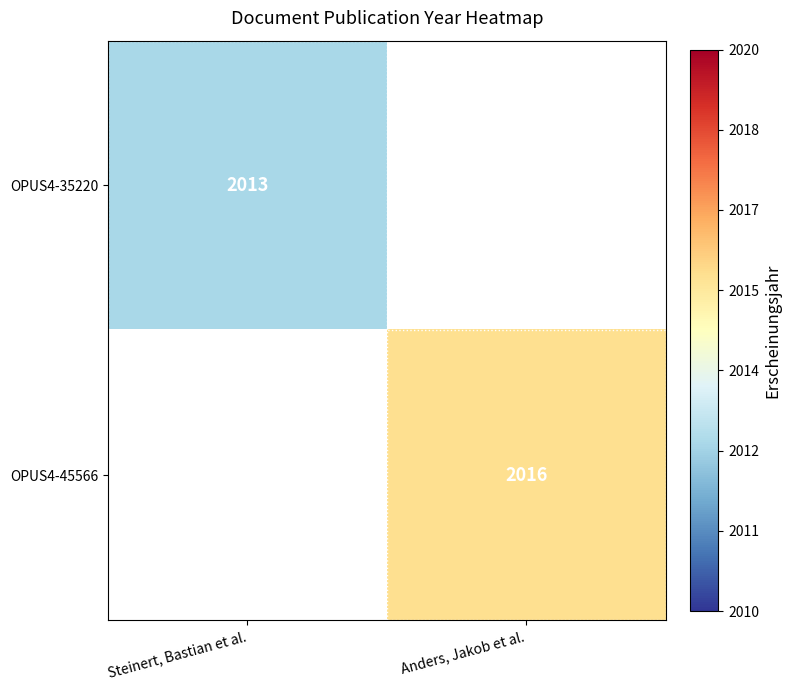

Between Steinert, Bastian et al. and Anders, Jakob et al., which is larger?

Anders, Jakob et al.